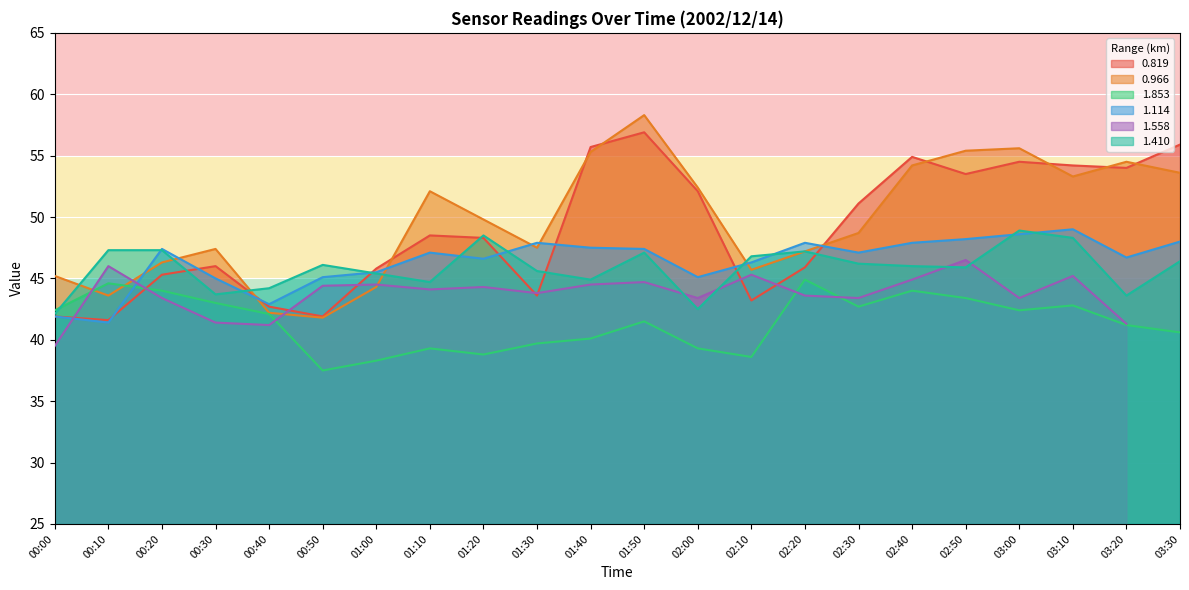

What is the approximate value of 1.114 at 01:20?

46.6